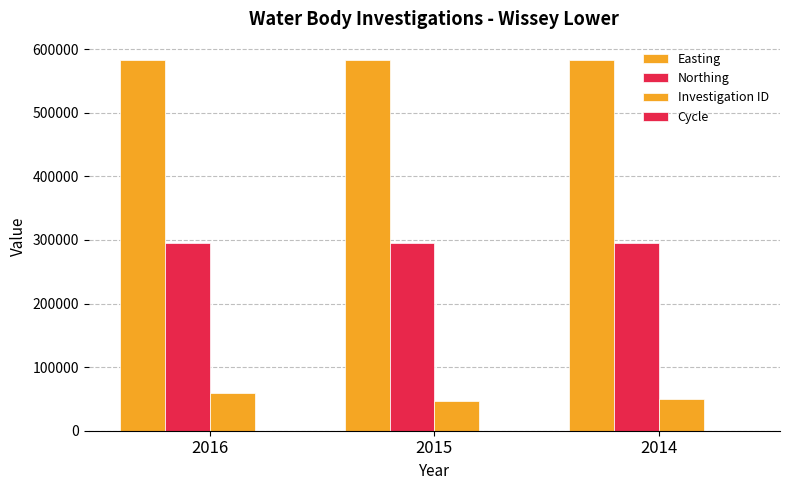

Between 2016 and 2014, which series saw the biggest shift?

Investigation ID